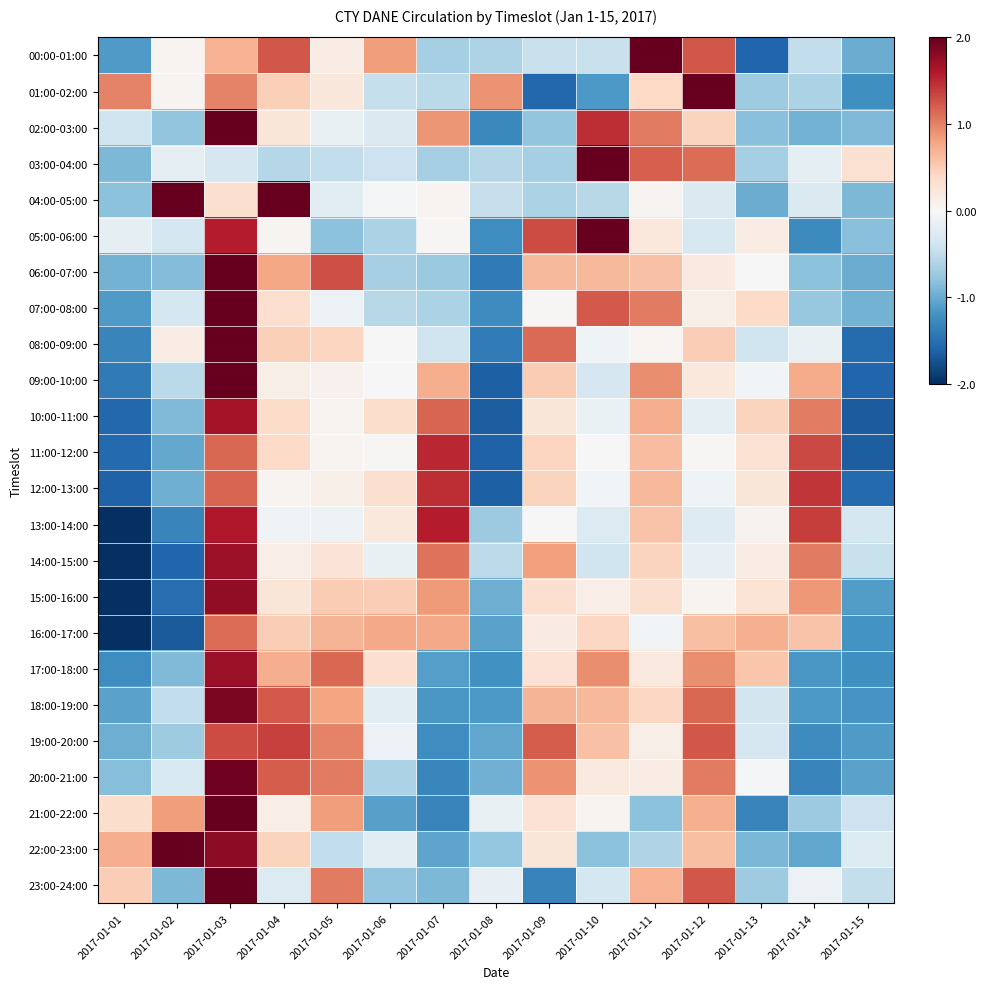

What is the minimum value shown in the chart?

-2.4